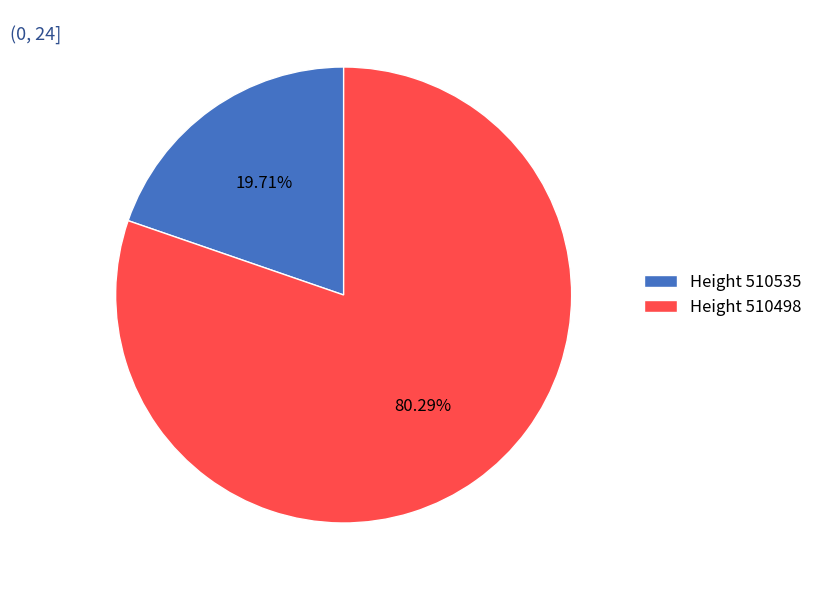

What is the smallest slice in the pie chart?

Height 510535